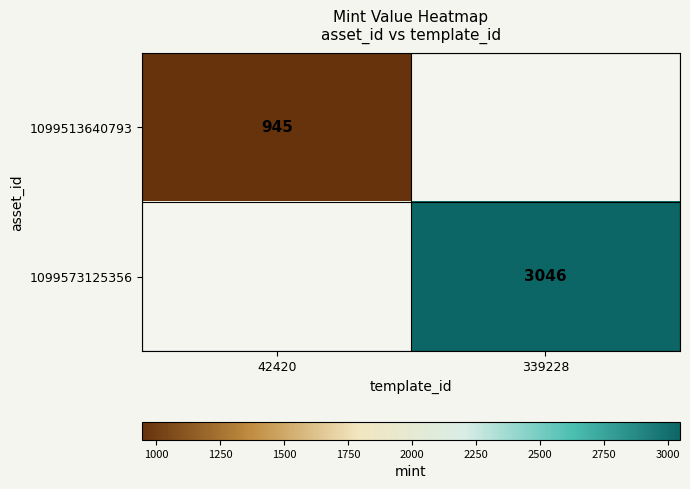

The 1099573125356 series shows 631 at 339228. True or false?

False